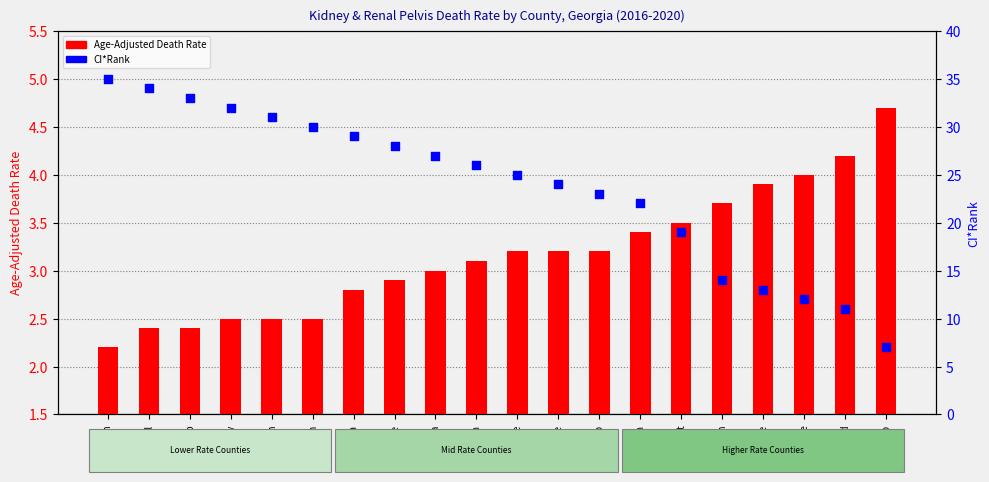

What are all the series names shown in the legend?

Age-Adjusted Death Rate, CI*Rank